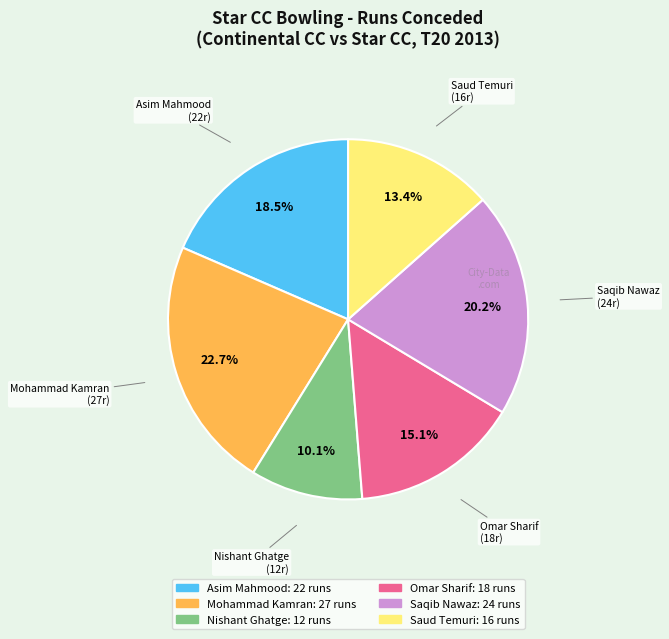

Between Mohammad Kamran and Asim Mahmood, which is larger?

Mohammad Kamran